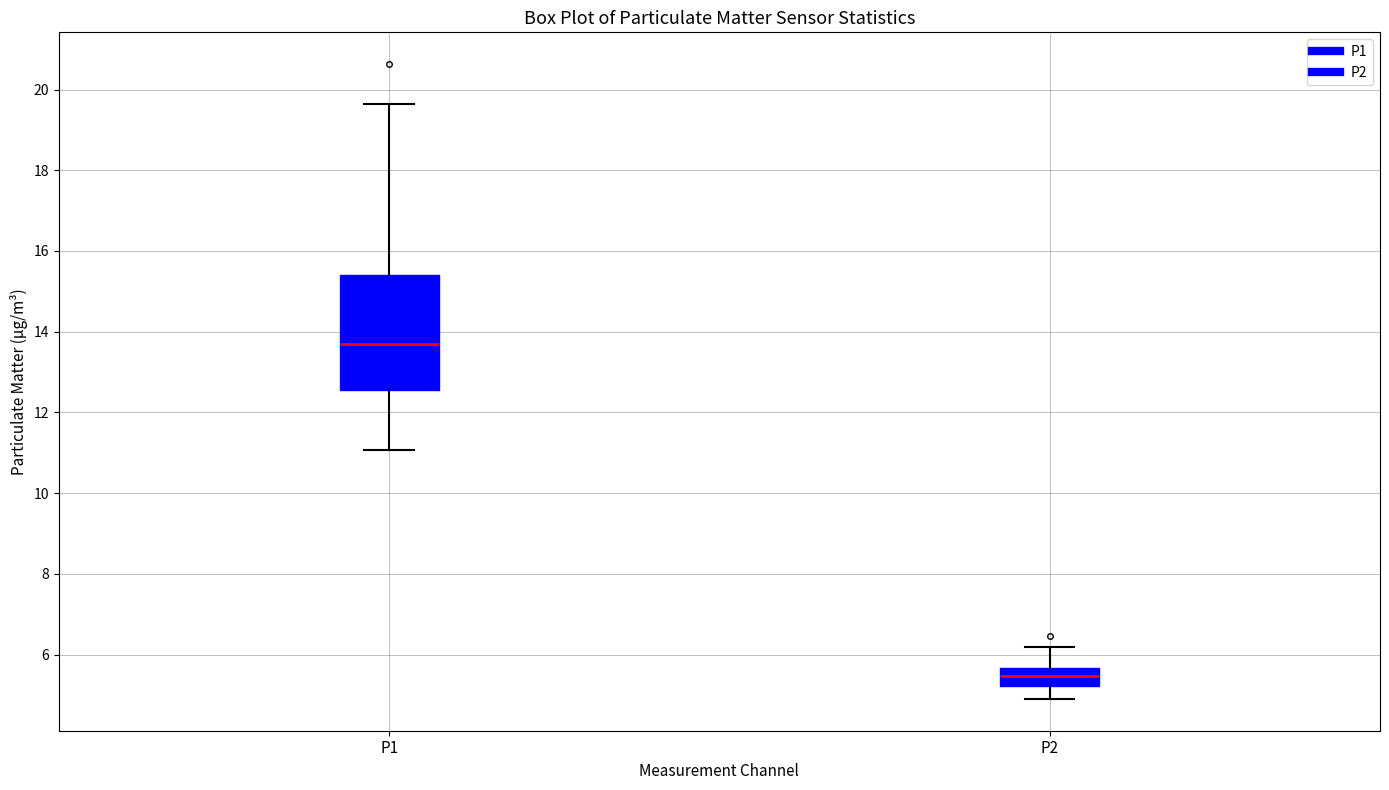

Comparing the boxes themselves (not the whiskers), which one is the tallest?

P1